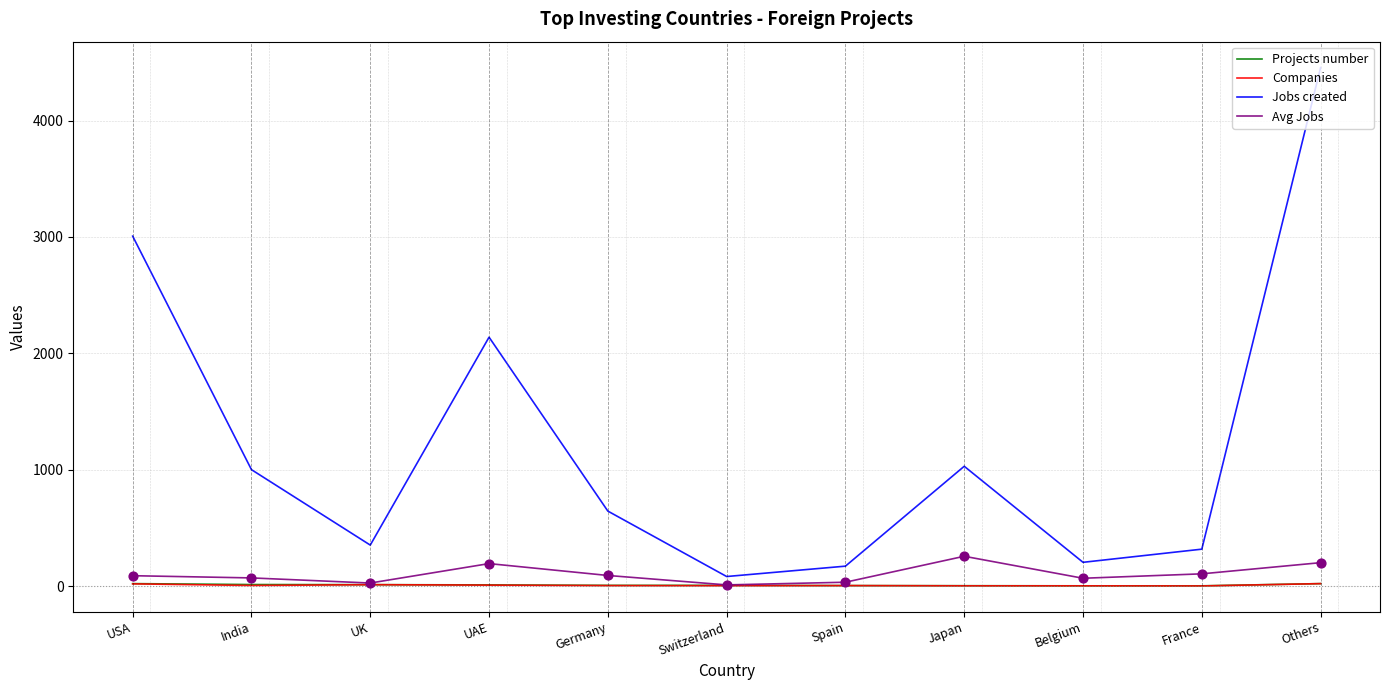

Which series has the widest spread of values?

Jobs created